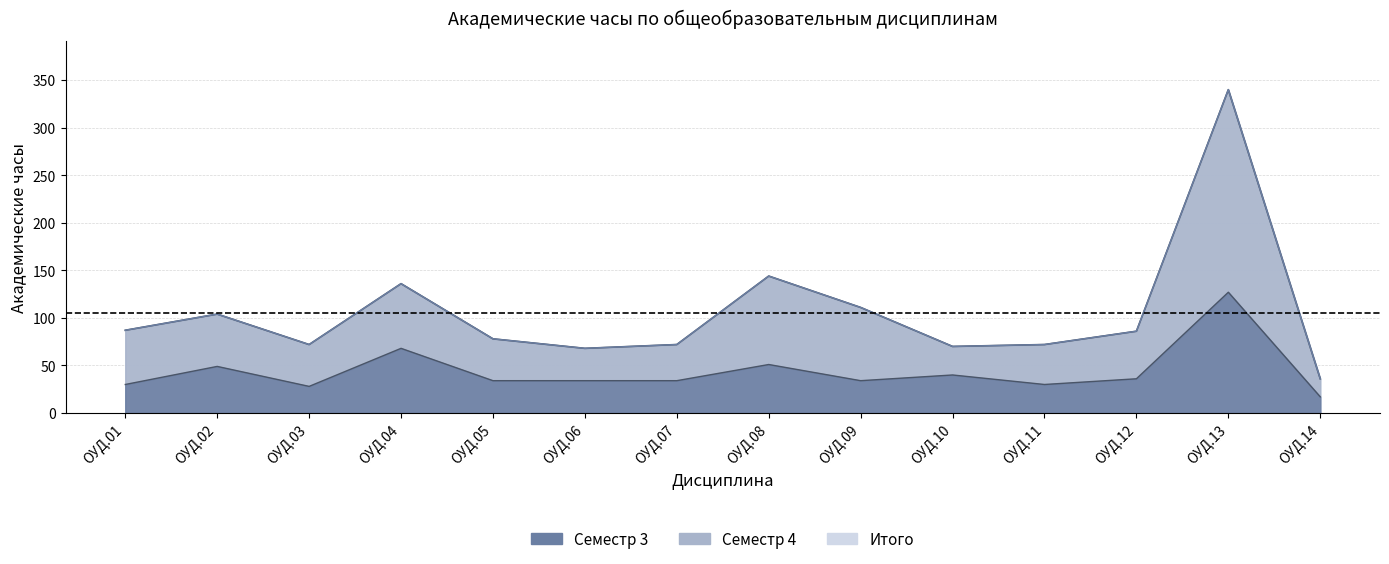

True or false: Всего (Сем 4) and Итого intersect in this chart.

False